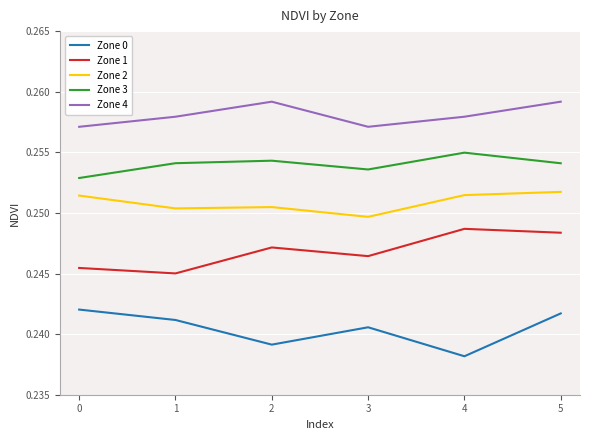

Count the number of data series in this chart.

5